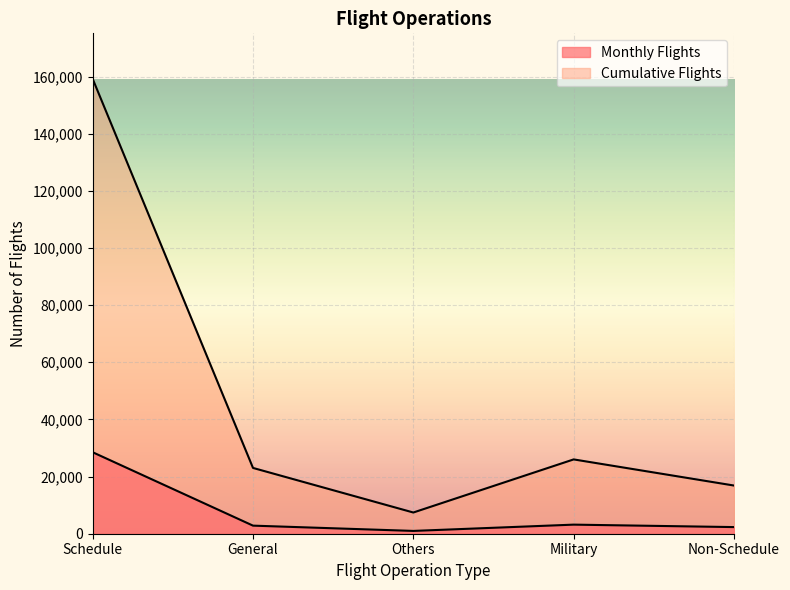

Which series changed the most between Schedule and General?

Cumulative Flights